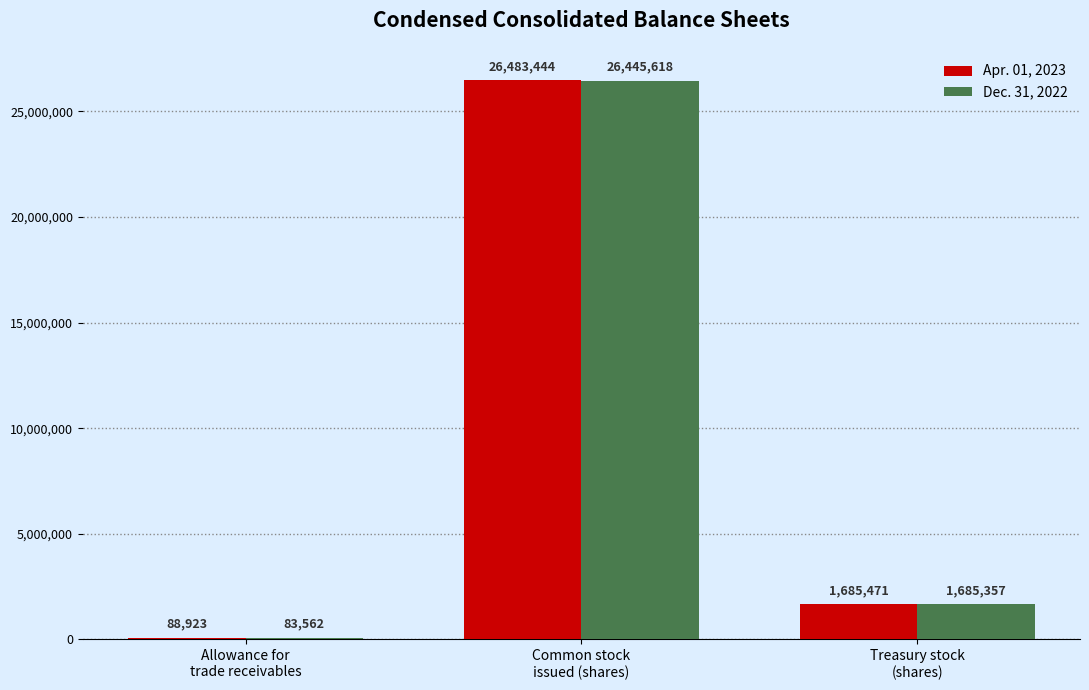

Reading left to right, what are all the values shown in this chart?

Apr. 01, 2023: 88923	26483444	1685471
Dec. 31, 2022: 83562	26445618	1685357